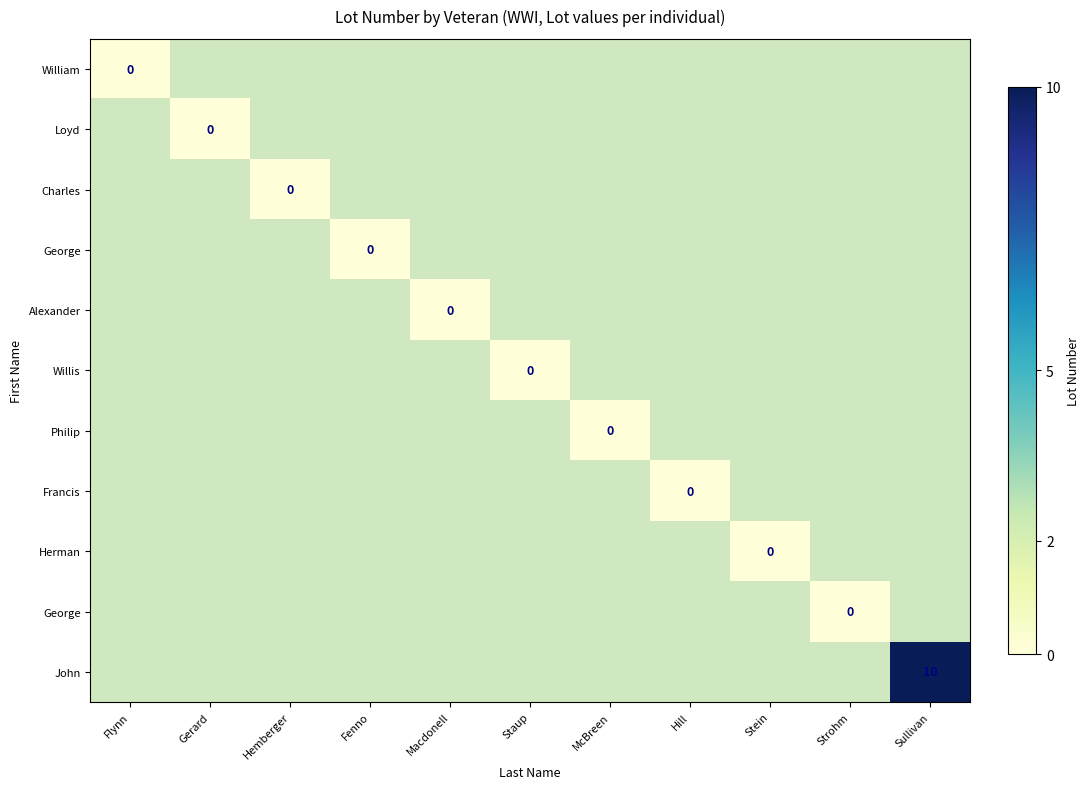

What is the greatest value displayed?

10.0